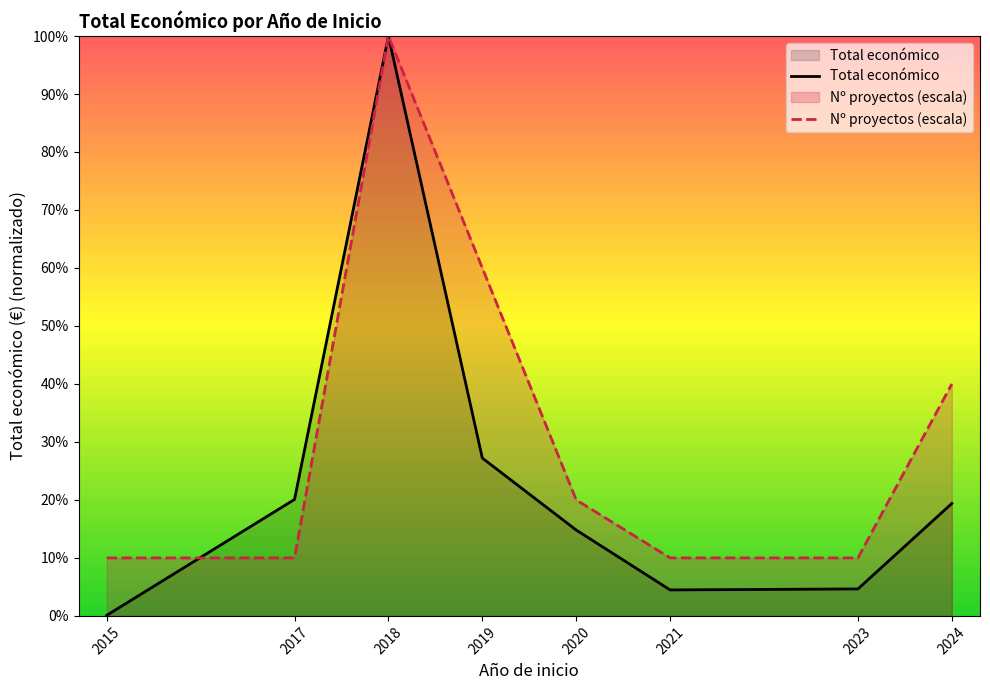

Does the chart display data point markers on the line(s)?

No